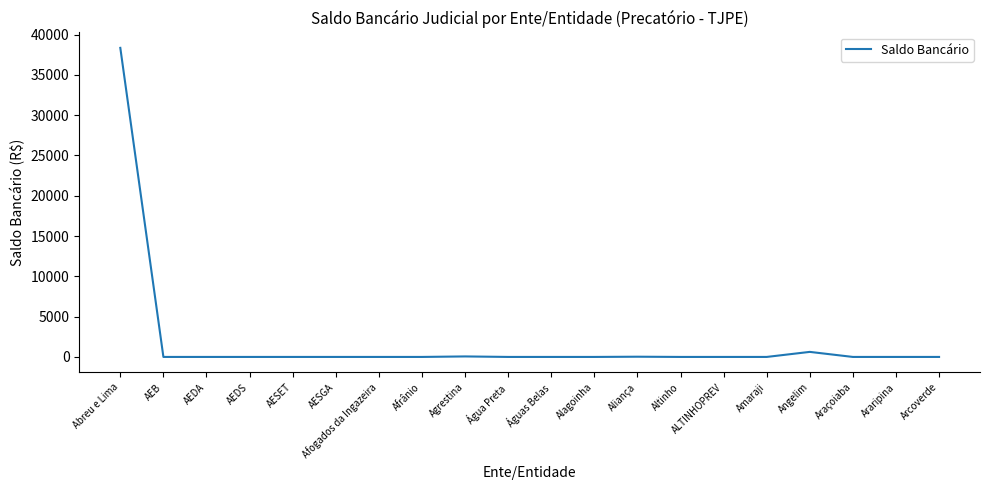

The chart shows a value of 0.0 at ALTINHOPREV. True or false?

True